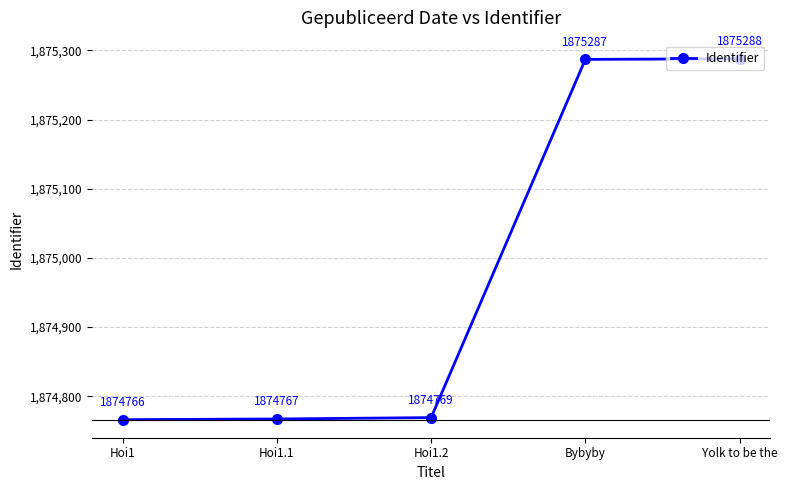

Which has a higher value, Bybyby or Yolk to be the?

Yolk to be the